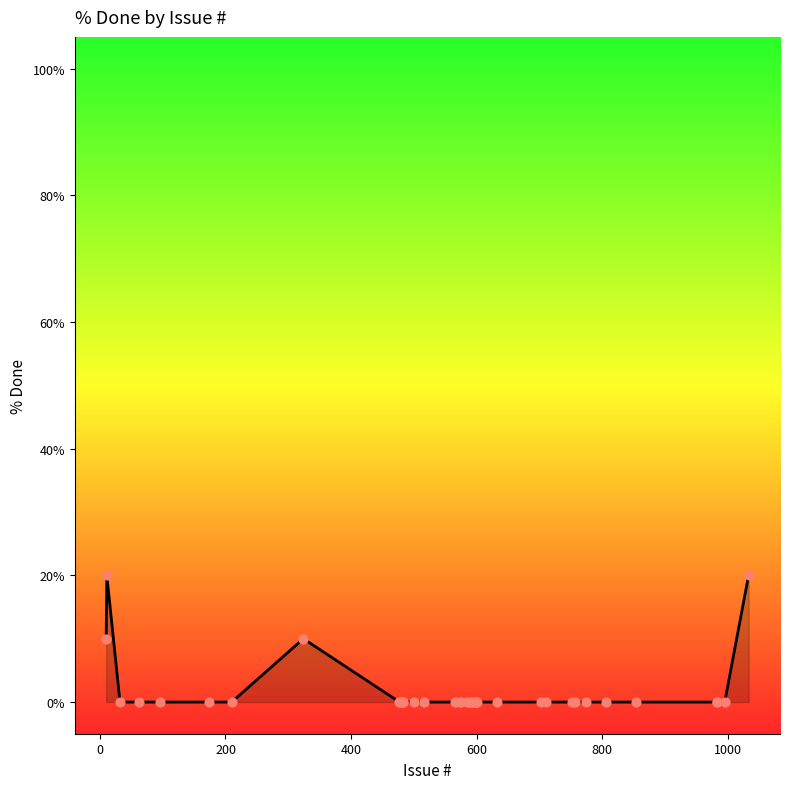

What is the maximum value shown in the chart?

20